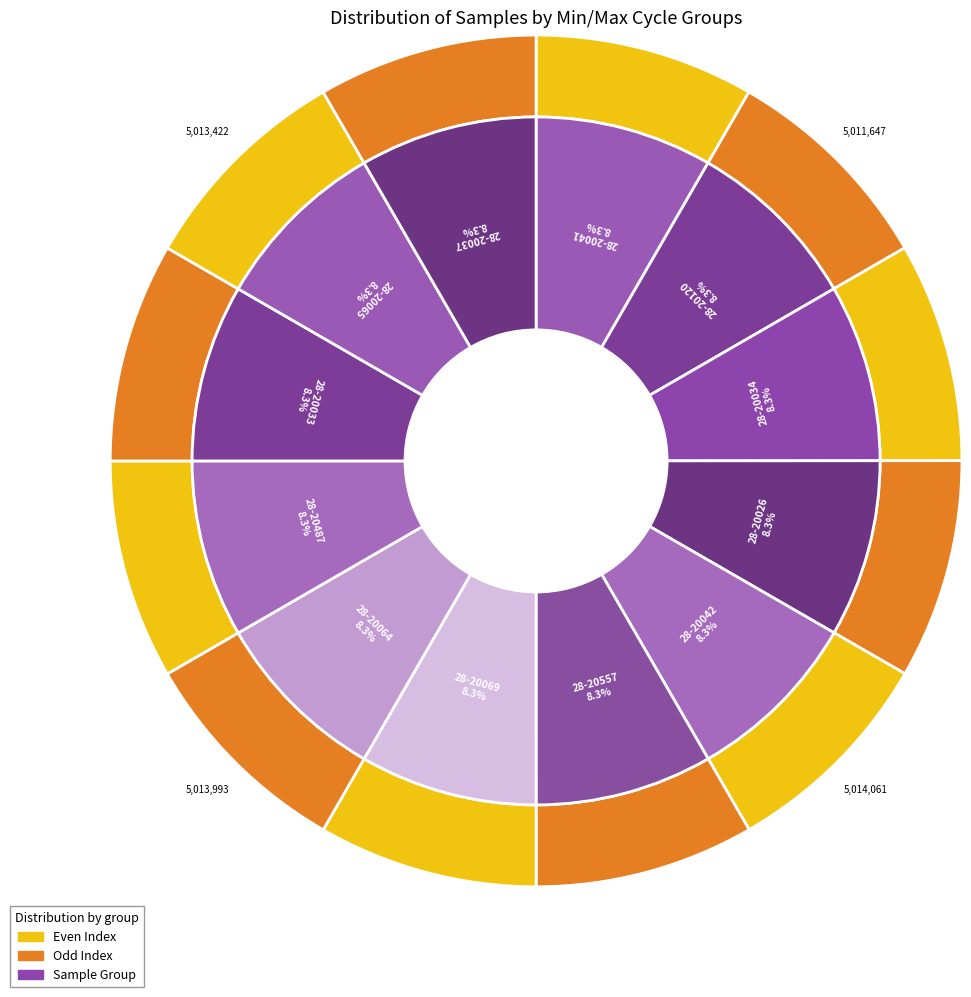

To the nearest percent, what is the combined percentage of 28-20033 and 28-20065?

17%